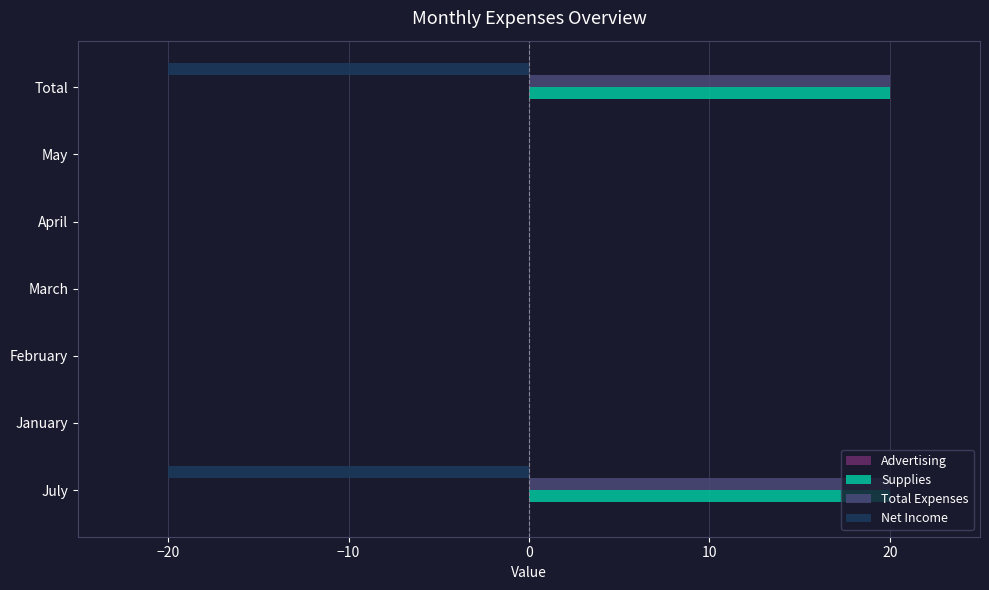

What is the highest value of the Supplies series?

20